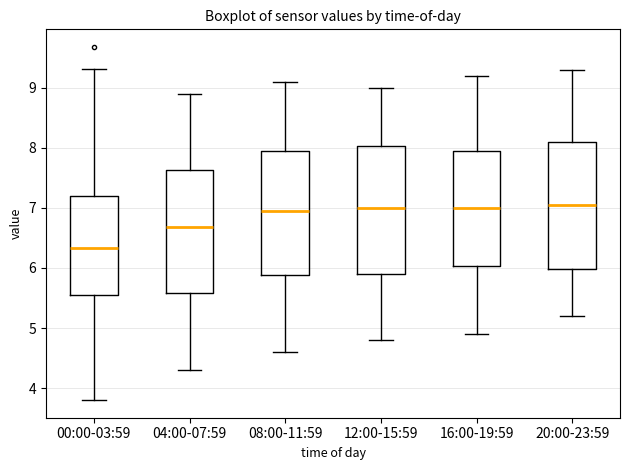

Reading left to right, transcribe this box plot: for each box, give where its median line is, the range the box spans, and where its two whiskers end, as read against the y-axis. The values are not printed on the chart, so give them approximately, as read against the axis.

00:00-03:59: median 6.3, box 5.6 to 7.2, whiskers 3.8 to 9.3
04:00-07:59: median 6.7, box 5.6 to 7.6, whiskers 4.3 to 8.9
08:00-11:59: median 7.0, box 5.9 to 8.0, whiskers 4.6 to 9.1
12:00-15:59: median 7.0, box 5.9 to 8.0, whiskers 4.8 to 9.0
16:00-19:59: median 7.0, box 6.0 to 8.0, whiskers 4.9 to 9.2
20:00-23:59: median 7.1, box 6.0 to 8.1, whiskers 5.2 to 9.3